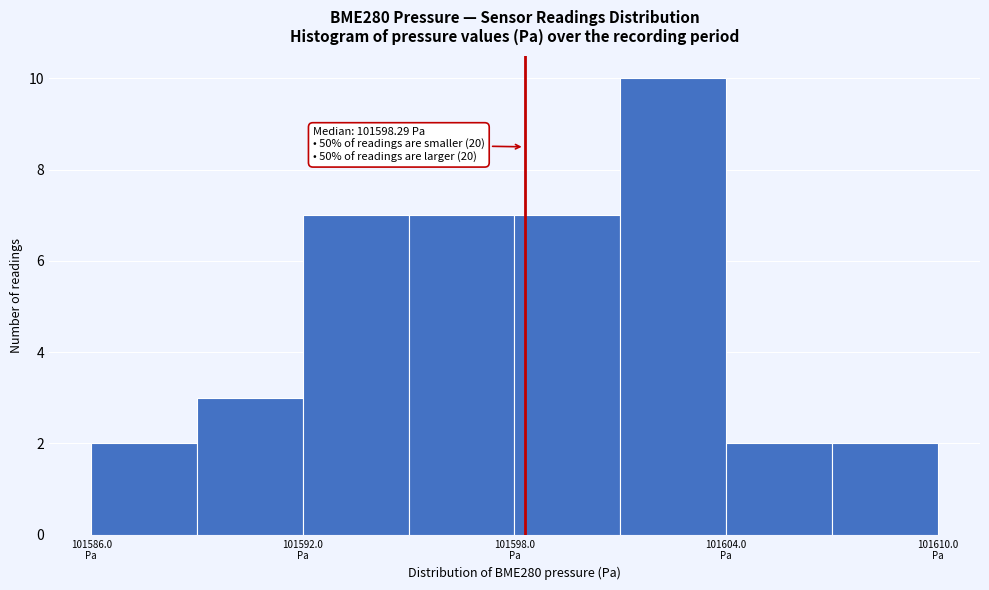

Around what value on the x-axis is the tallest bar? Give the approximate position of its centre, as read against the axis.

101603